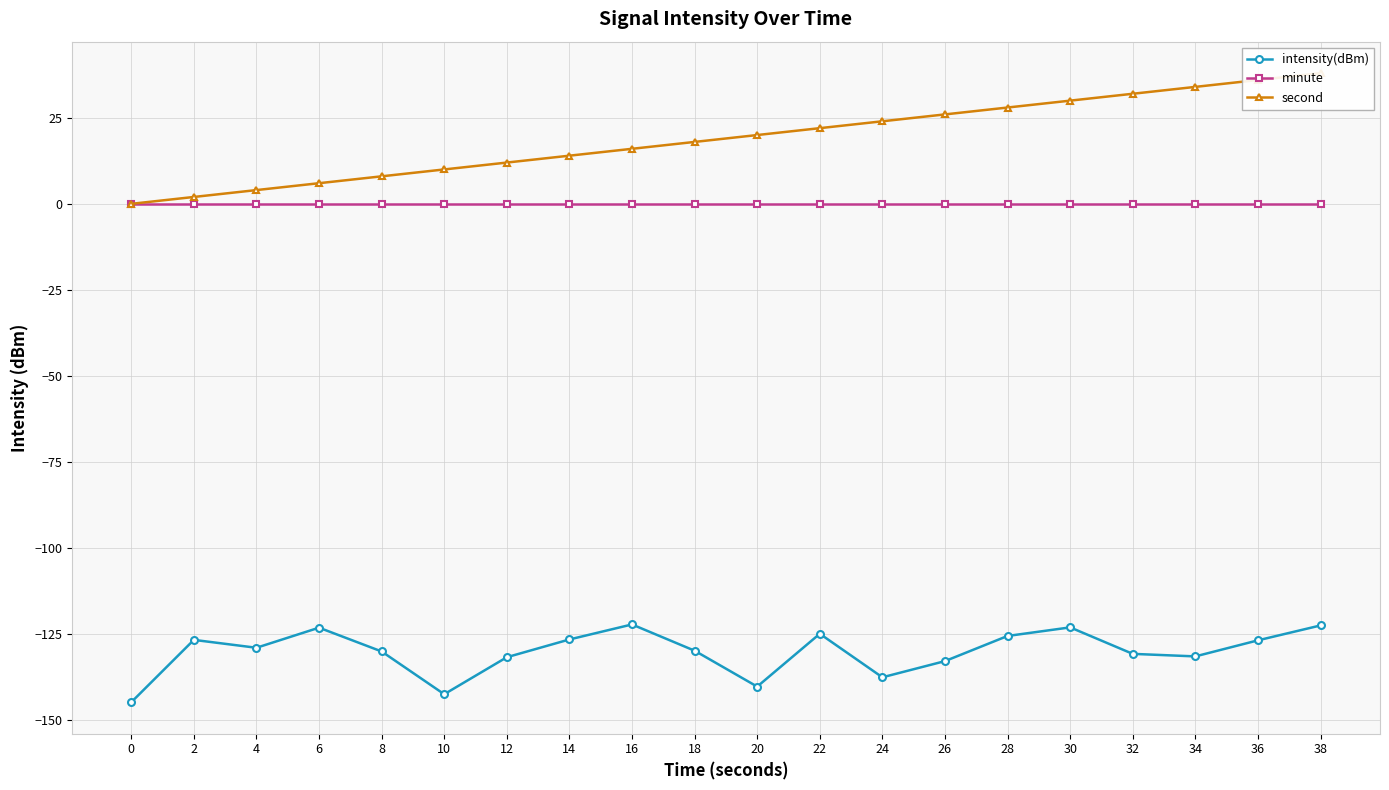

Reading right to left, list all the values displayed in this chart.

intensity(dBm): 38=-122.6	36=-126.9	34=-131.6	32=-130.8	30=-123.1	28=-125.6	26=-132.9	24=-137.6	22=-125.0	20=-140.3	18=-129.9	16=-122.3	14=-126.6	12=-131.8	10=-142.6	8=-130.1	6=-123.2	4=-129.1	2=-126.8	0=-144.9
minute: 38=0.0	36=0.0	34=0.0	32=0.0	30=0.0	28=0.0	26=0.0	24=0.0	22=0.0	20=0.0	18=0.0	16=0.0	14=0.0	12=0.0	10=0.0	8=0.0	6=0.0	4=0.0	2=0.0	0=0.0
second: 38=38.0	36=36.0	34=34.0	32=32.0	30=30.0	28=28.0	26=26.0	24=24.0	22=22.0	20=20.0	18=18.0	16=16.0	14=14.0	12=12.0	10=10.0	8=8.0	6=6.0	4=4.0	2=2.0	0=0.0